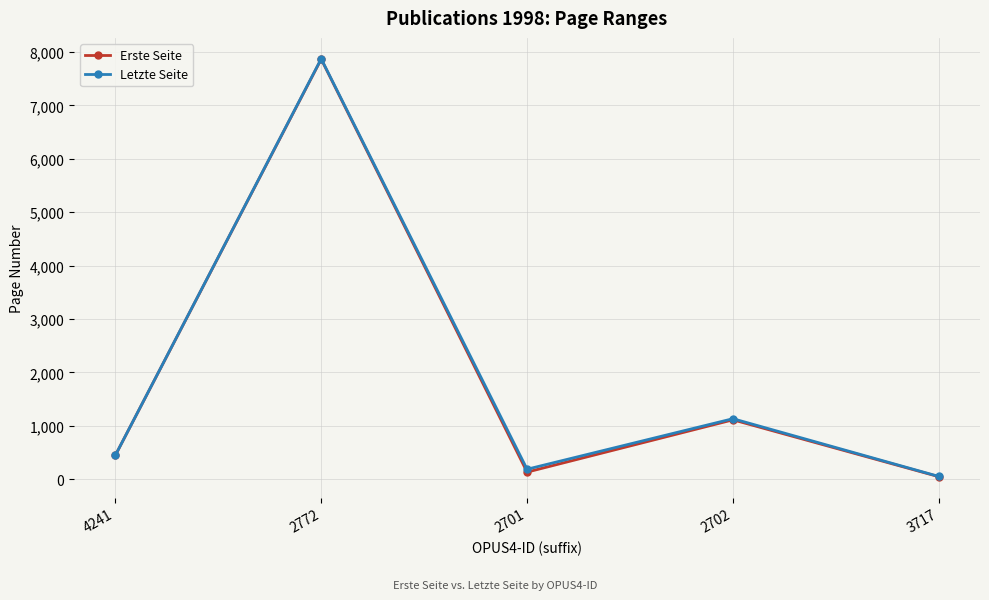

How many data points in Letzte Seite are less than 447?

2